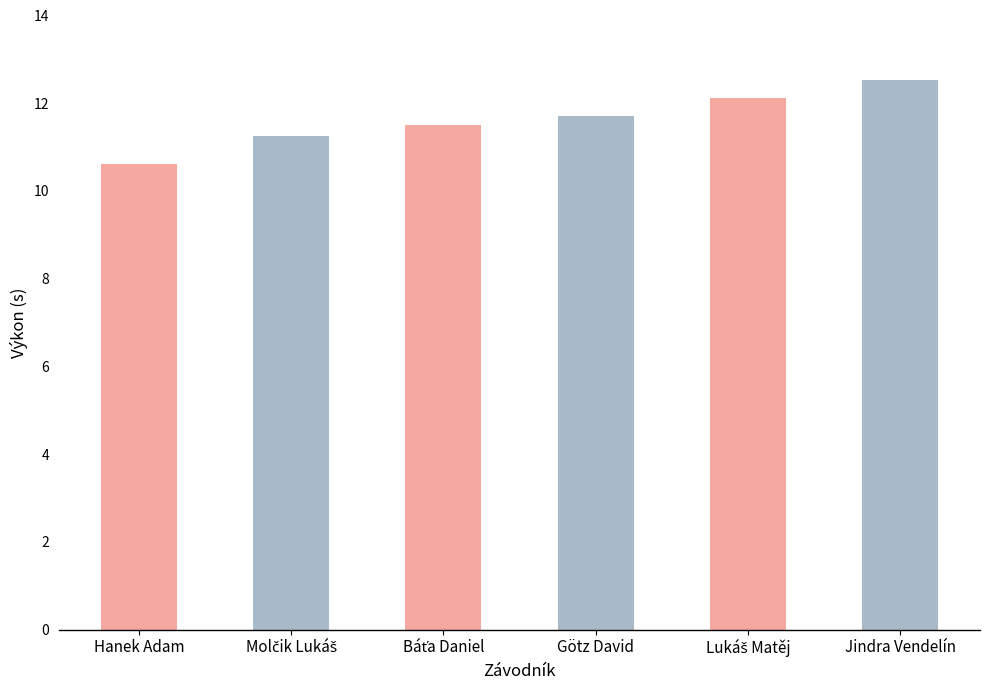

How many bars are there in total?

6